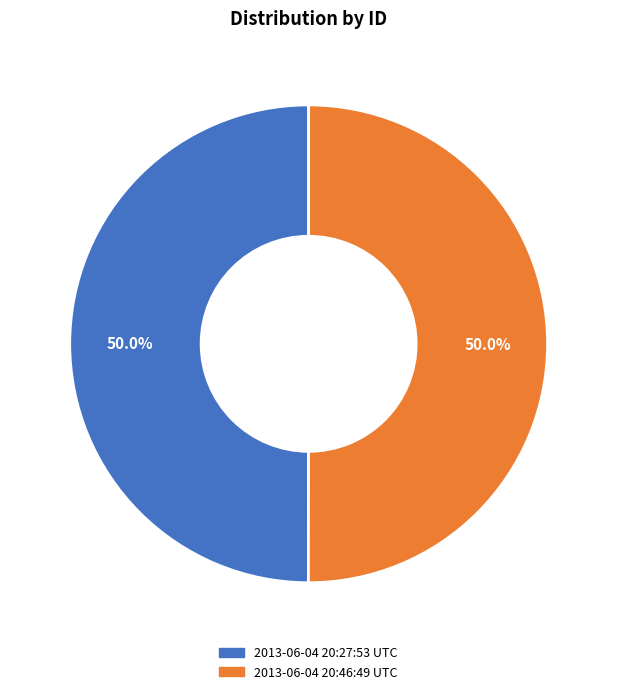

Approximately how many times larger is the value at 2013-06-04 20:46:49 UTC compared to 2013-06-04 20:27:53 UTC?

1.0